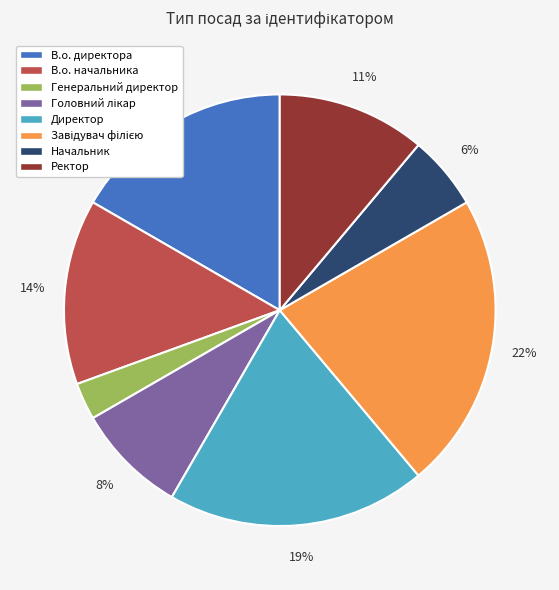

Does any single category account for the majority?

No